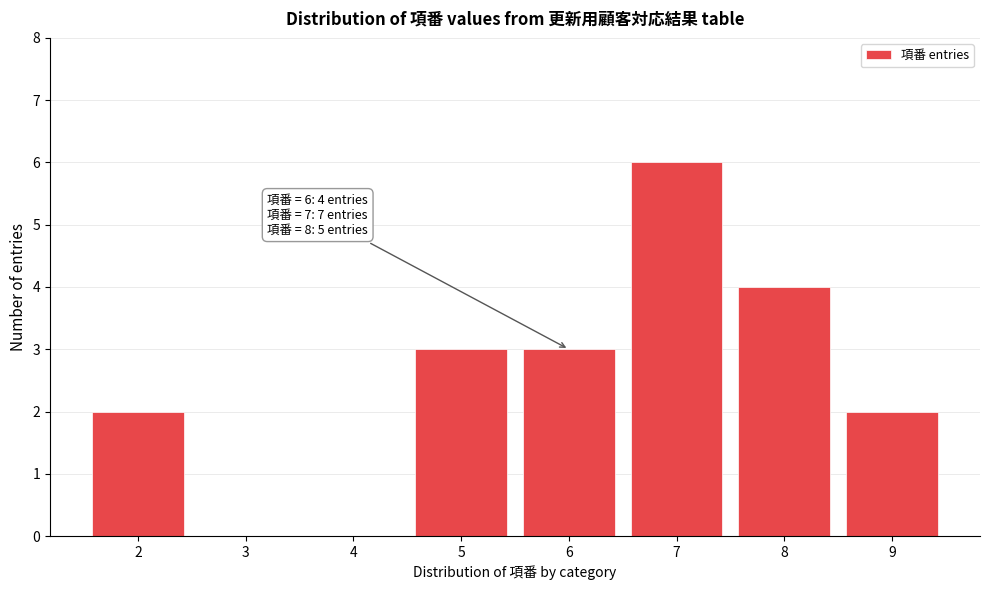

Reading right to left, what are all the values shown in this chart?

9=2	8=4	7=6	6=3	5=3	4=0	3=0	2=2